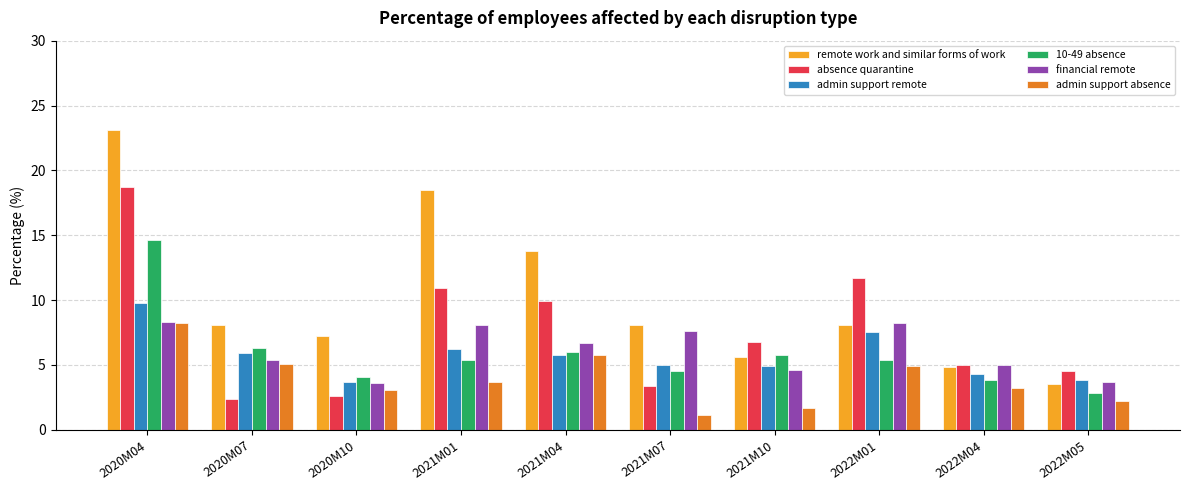

At how many categories does at least one series exceed 7?

7